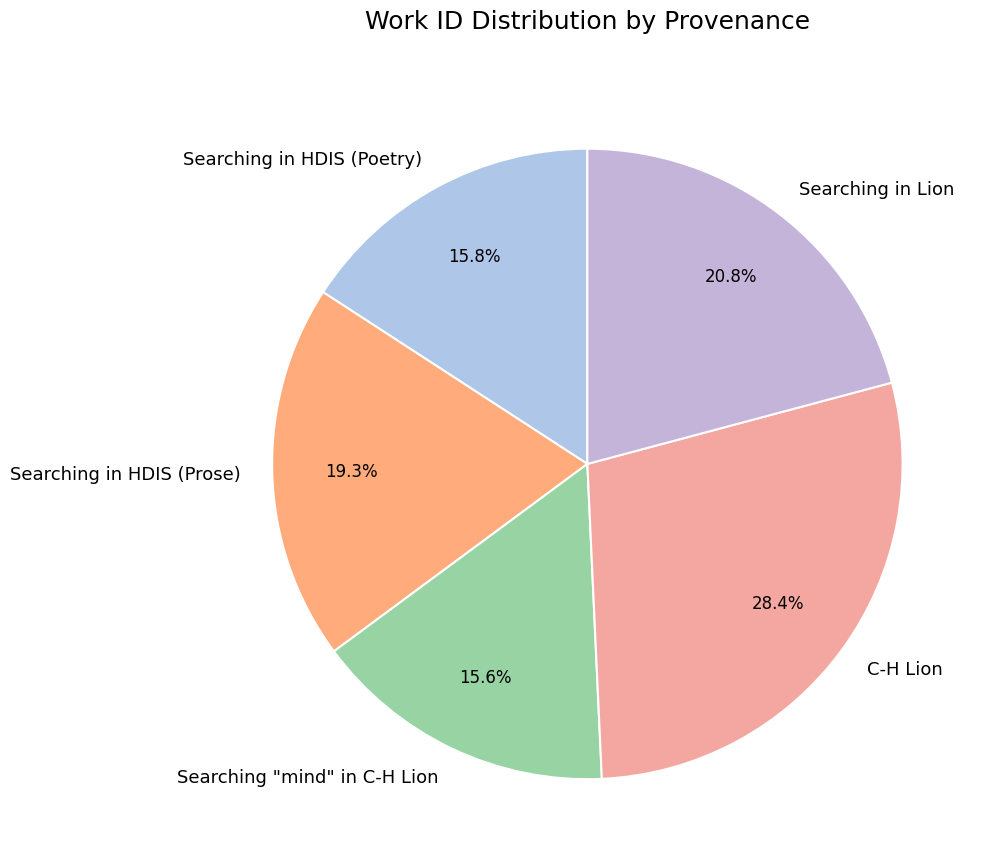

Does Searching in Lion account for over 50% of the chart?

No